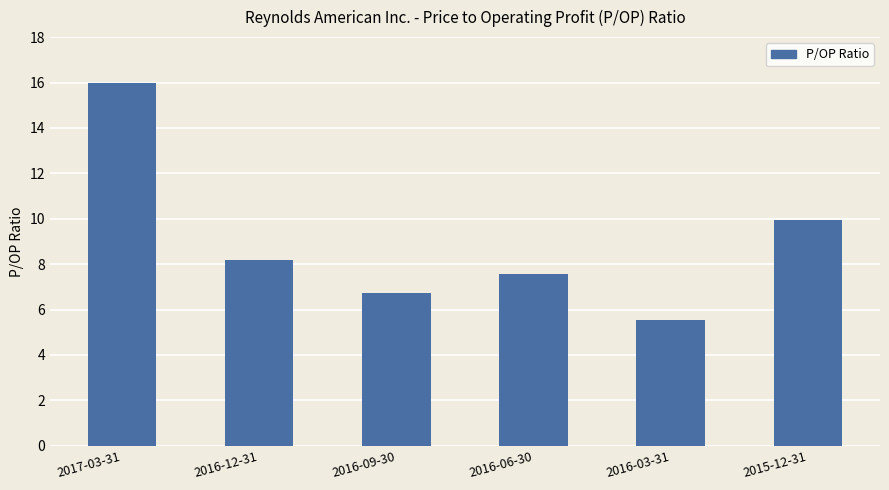

What is the greatest value displayed?

16.0